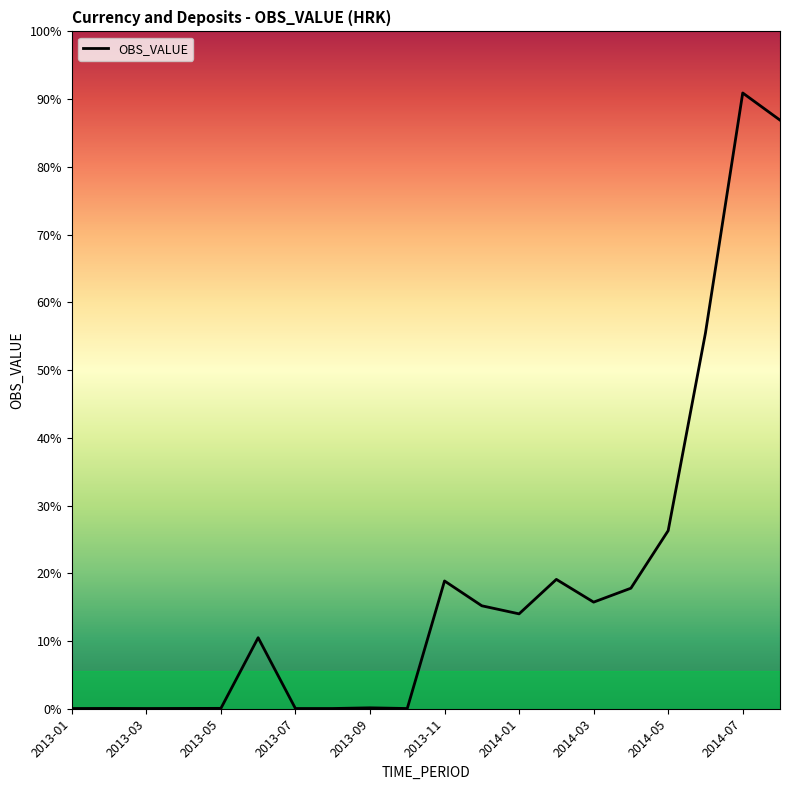

What is the sum of all values?

33629